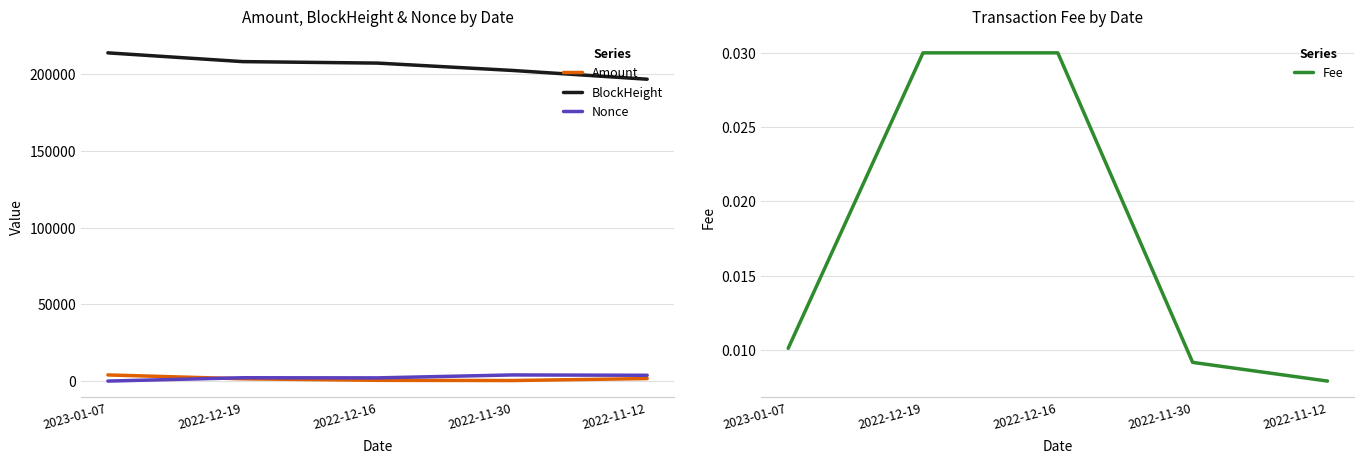

How many lines are shown in the chart?

4